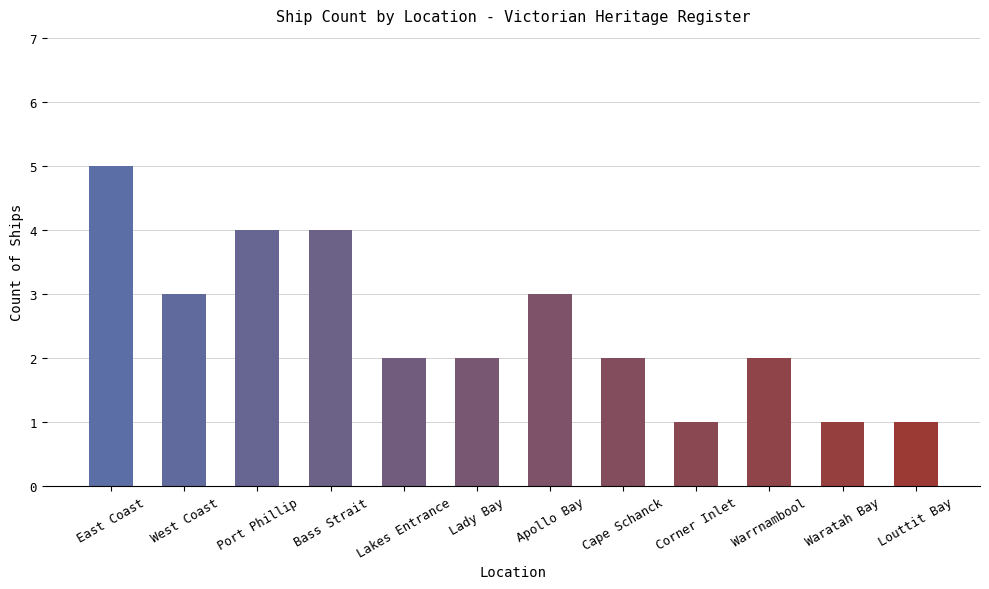

Where does the data first go above 2?

East Coast